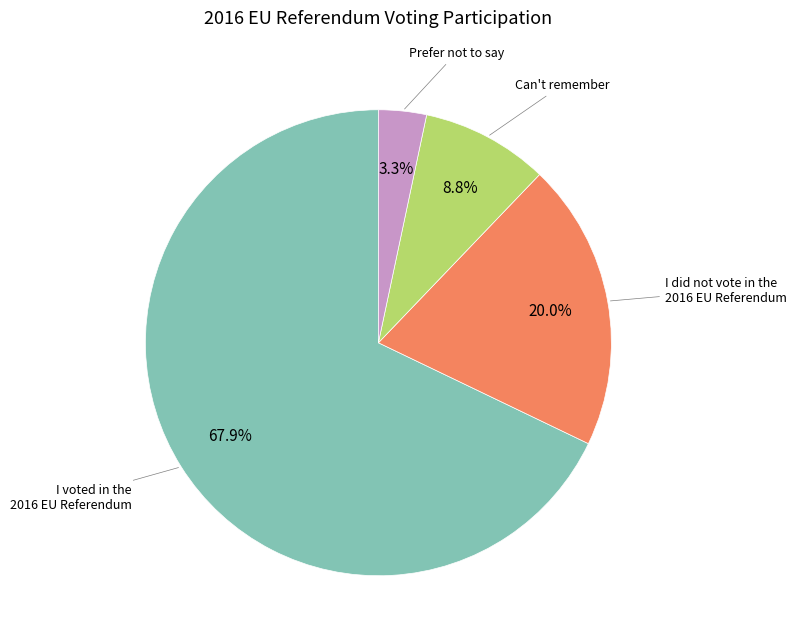

Does any single category account for the majority?

Yes